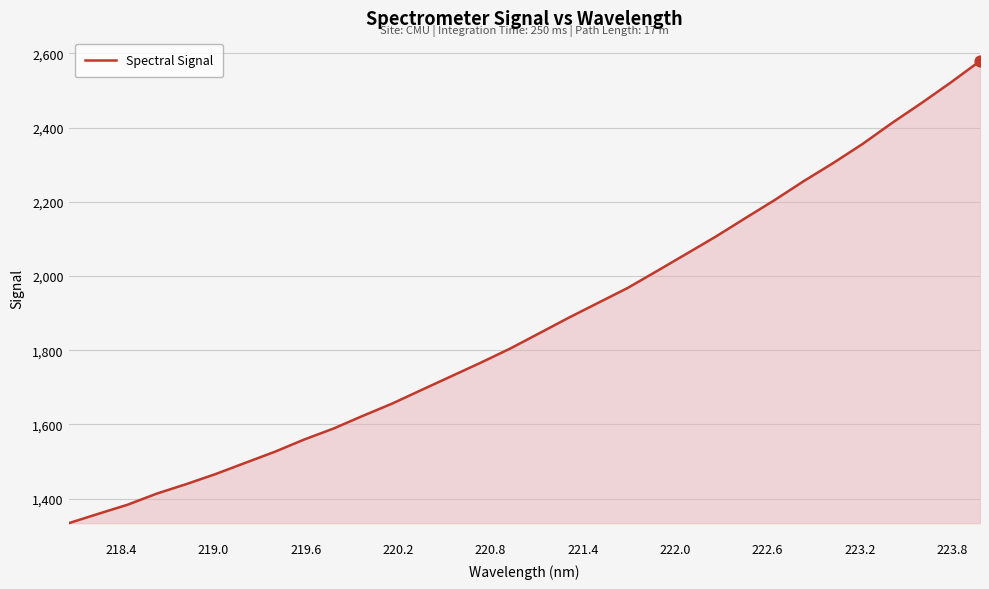

What is the greatest value displayed?

2579.3